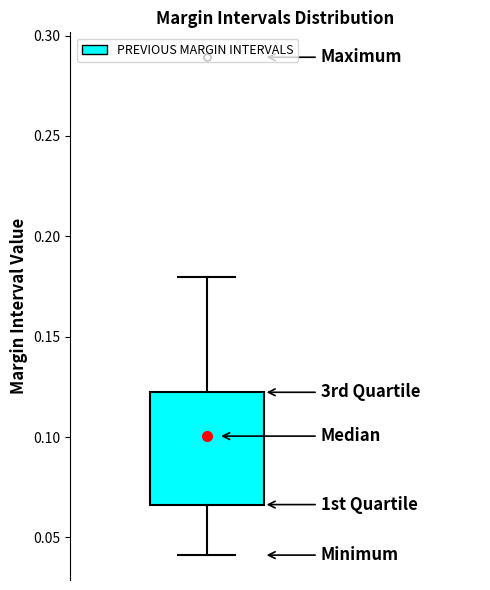

Read this box plot against the y-axis: the position of the median line, the range covered by the box, and the ends of both whiskers. The values are not printed on the chart, so give them approximately, as read against the axis.

median 0.100, box 0.065 to 0.120, whiskers 0.040 to 0.180